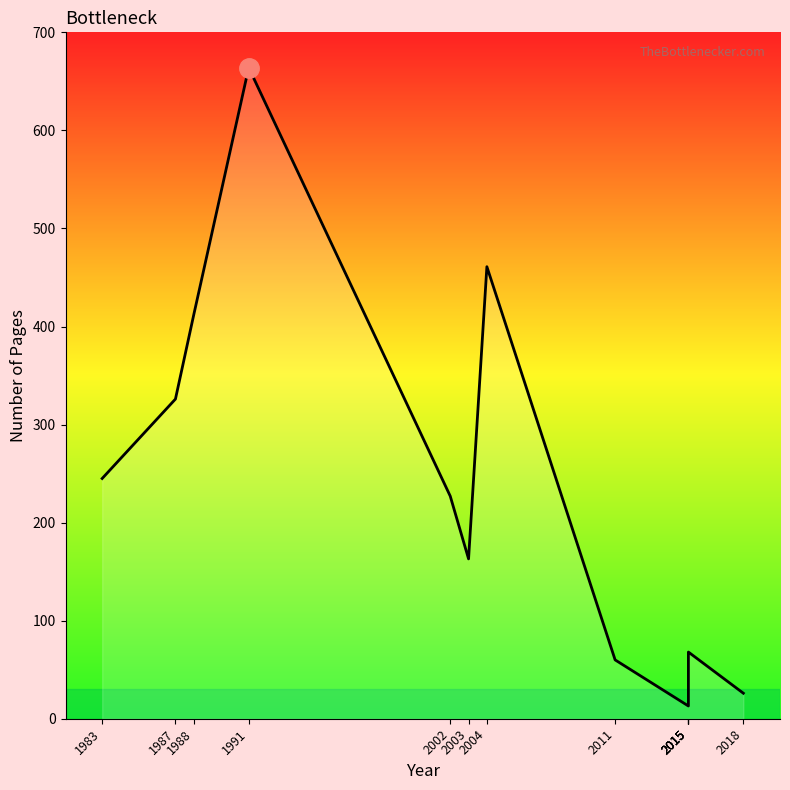

Rank the categories by value from highest to lowest.

1991, 2004, 1988, 1987, 1983, 2002, 2003, 2015, 2011, 2018, 2015, 2015, 2015